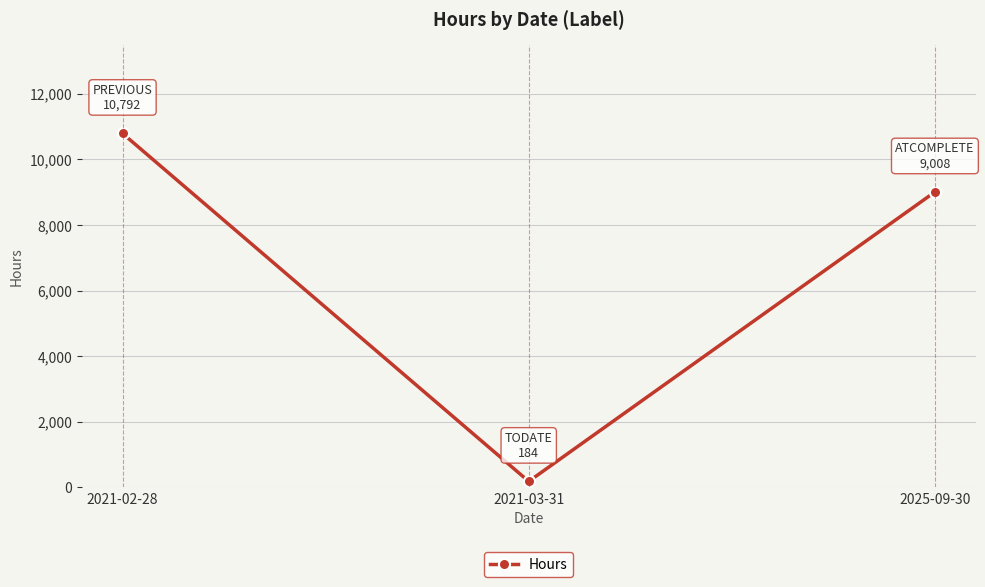

Reading left to right, transcribe all the data shown in this chart.

10792	184	9008